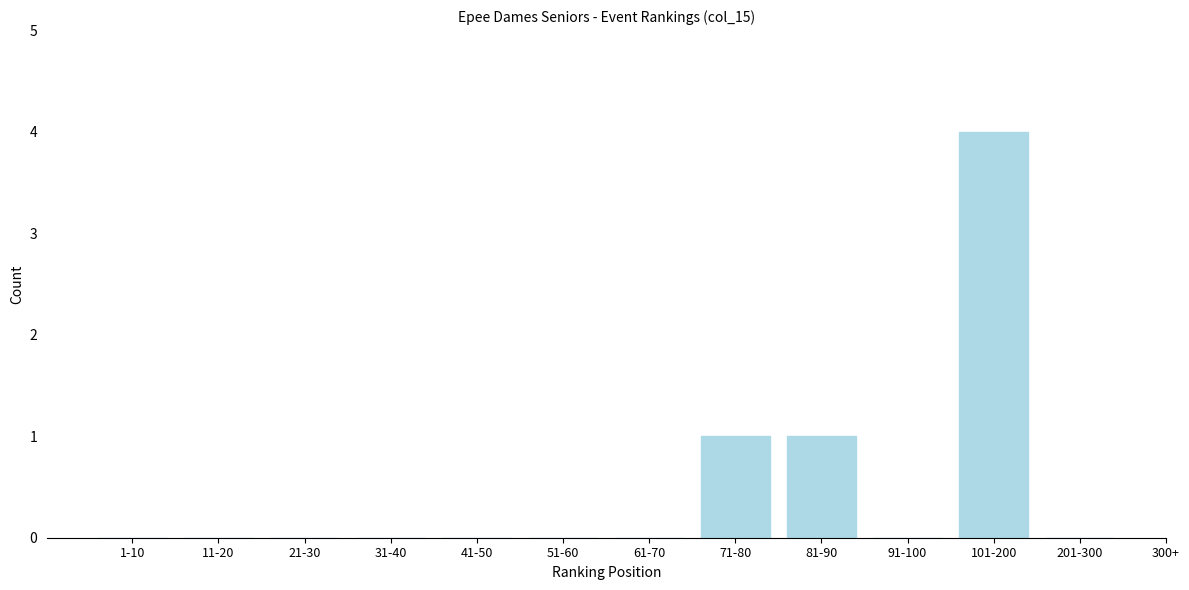

Reading right to left, transcribe all the data shown in this chart.

201-300=0	101-200=4	91-100=0	81-90=1	71-80=1	61-70=0	51-60=0	41-50=0	31-40=0	21-30=0	11-20=0	1-10=0